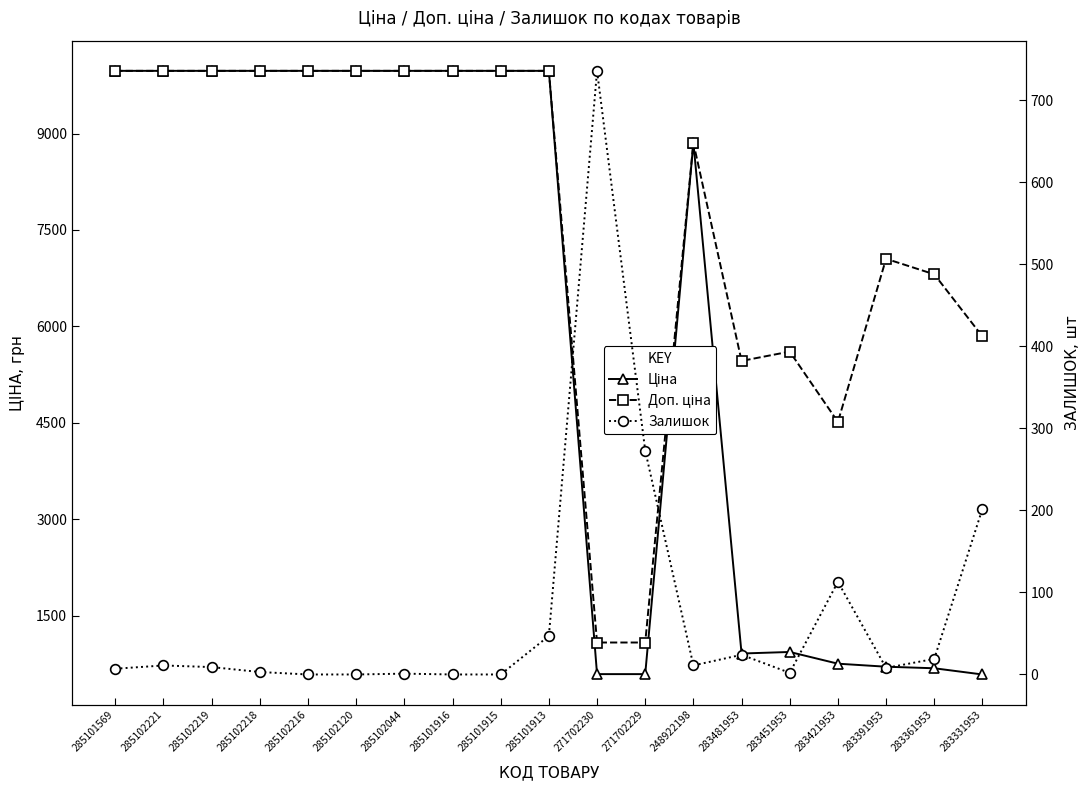

Between 283481953 and 283451953, which series saw the biggest shift?

Доп. ціна